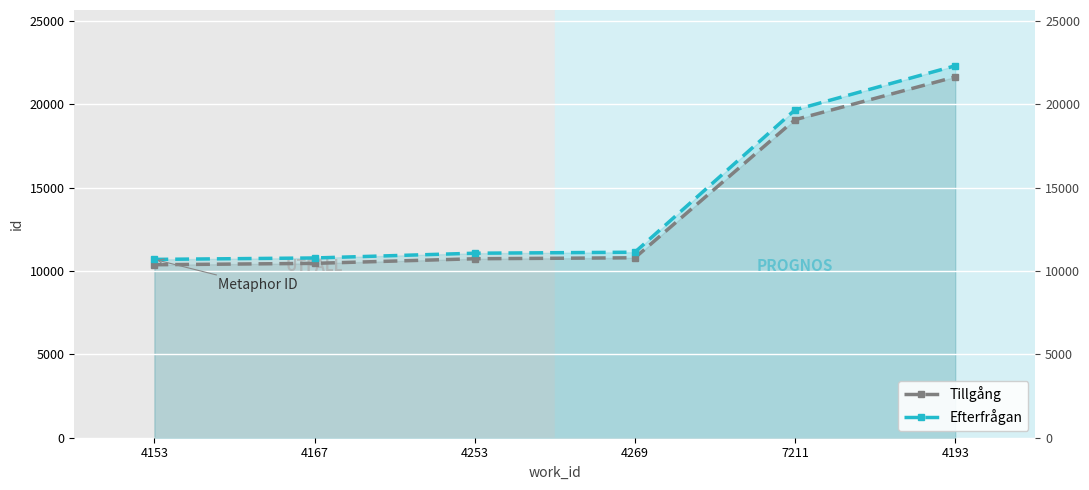

Reading left to right, extract all data points from this chart.

Tillgång: 4153=10377.1	4167=10460.5	4253=10736.9	4269=10795.1	7211=19078.9	4193=21643.6
Efterfrågan: 4153=10698.0	4167=10784.0	4253=11069.0	4269=11129.0	7211=19669.0	4193=22313.0